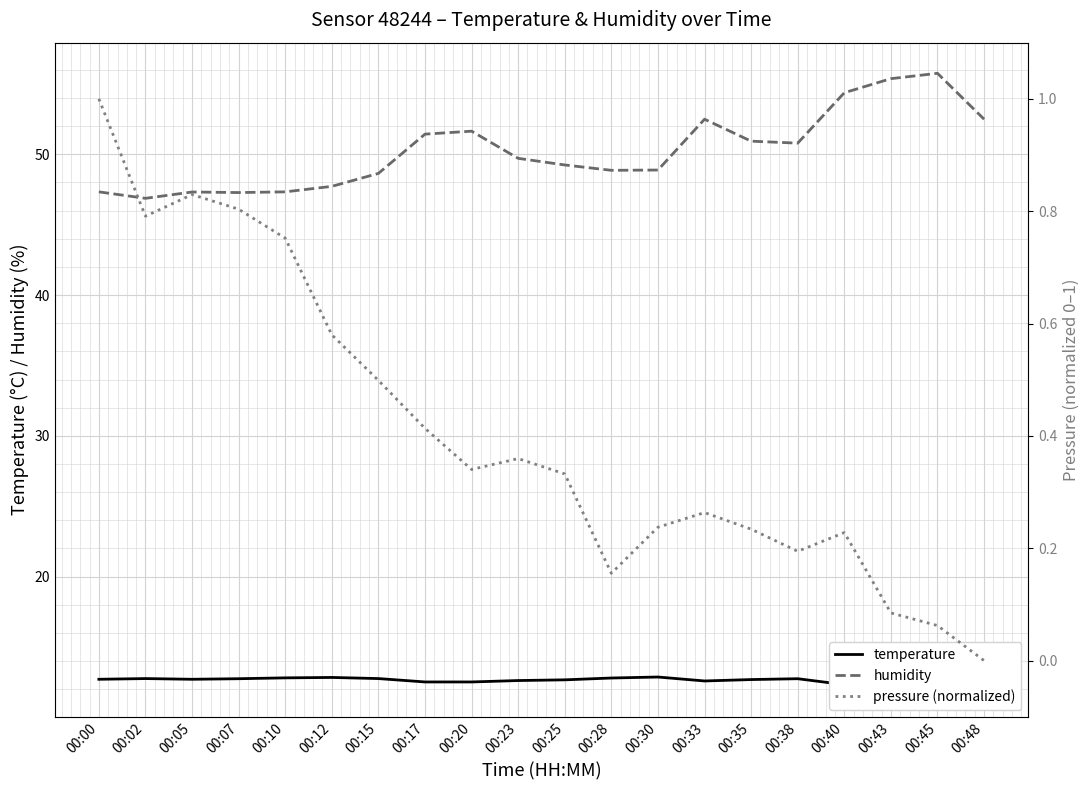

What is the total value across all series at 00:25?

62.2